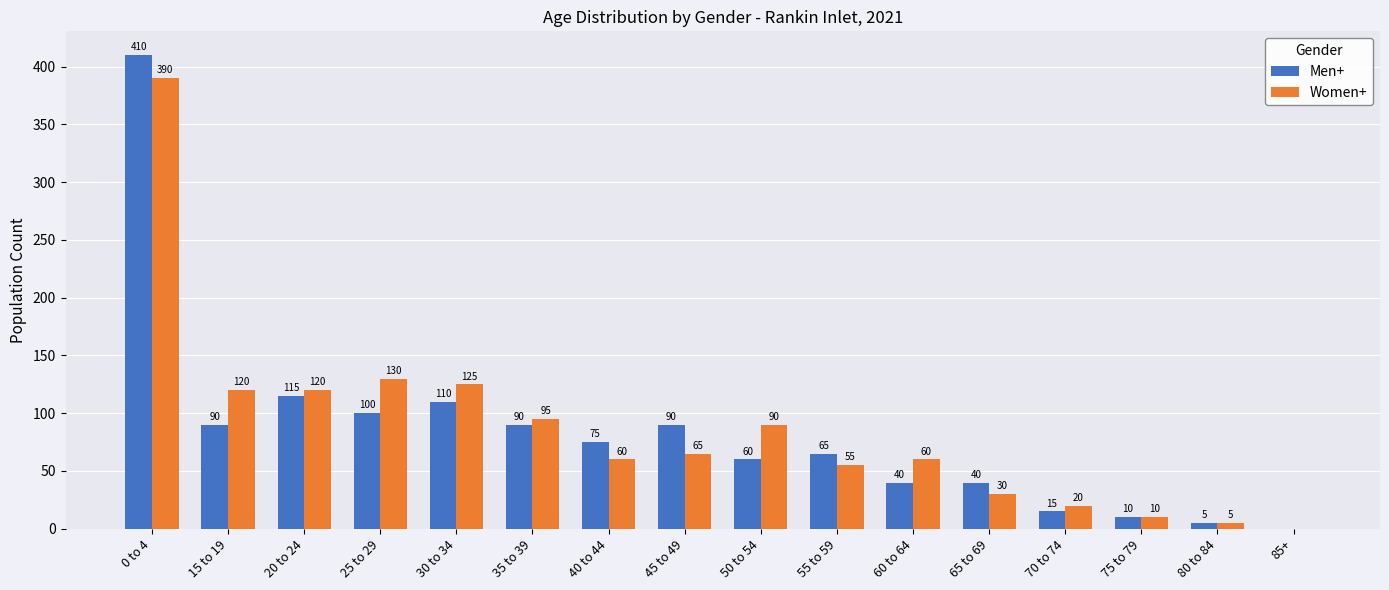

What is the sum of the Women+ values at 50 to 54 and 60 to 64?

150